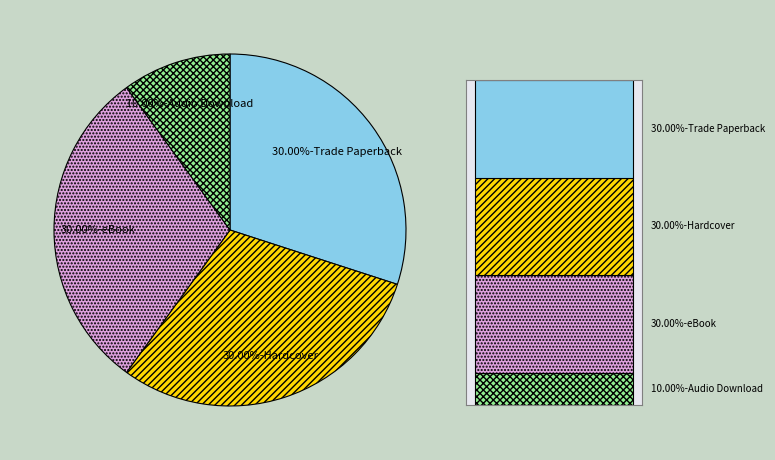

Is there any slice that represents more than half of the pie?

No